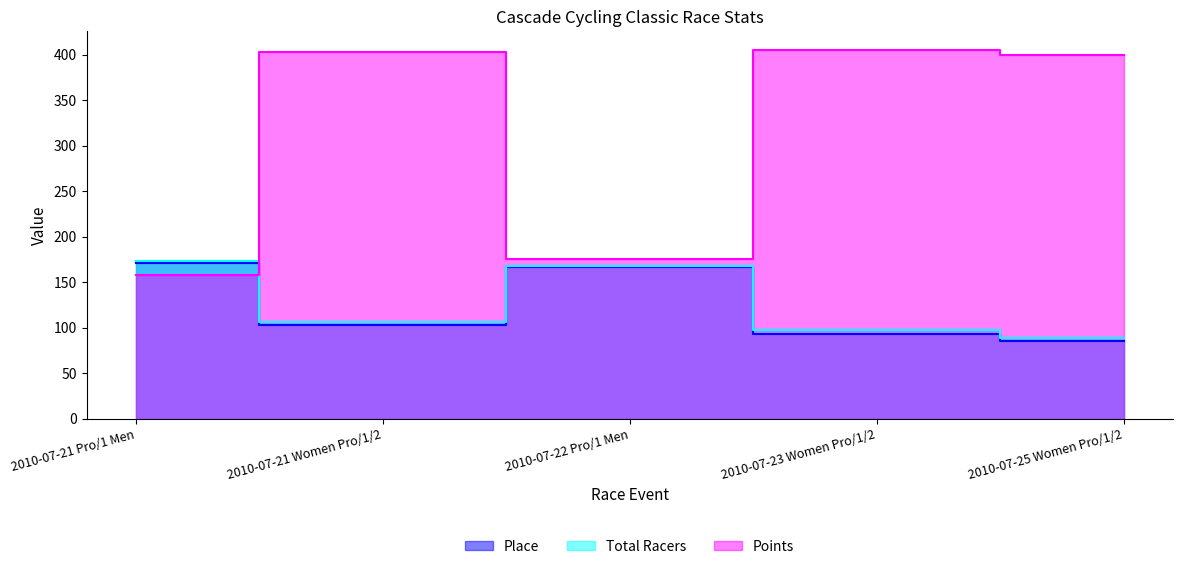

What is the spread (max minus min) of values at 2010-07-23 Women Pro/1/2?

312.6